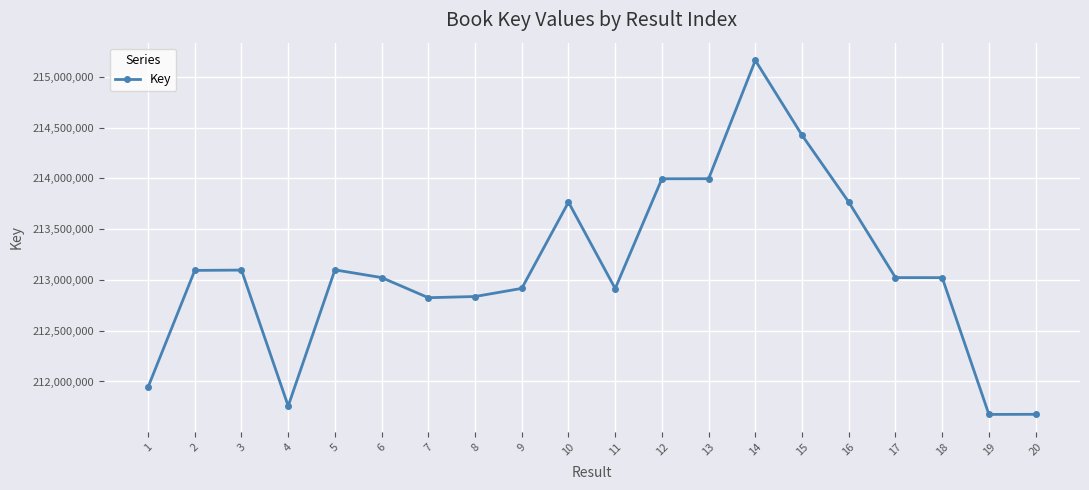

What is the average value?

213101054